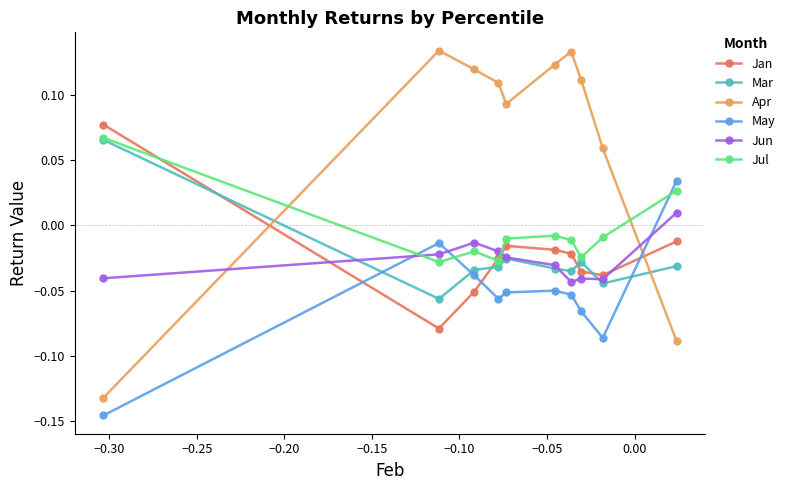

What is the lowest value of the Jan series?

-0.1